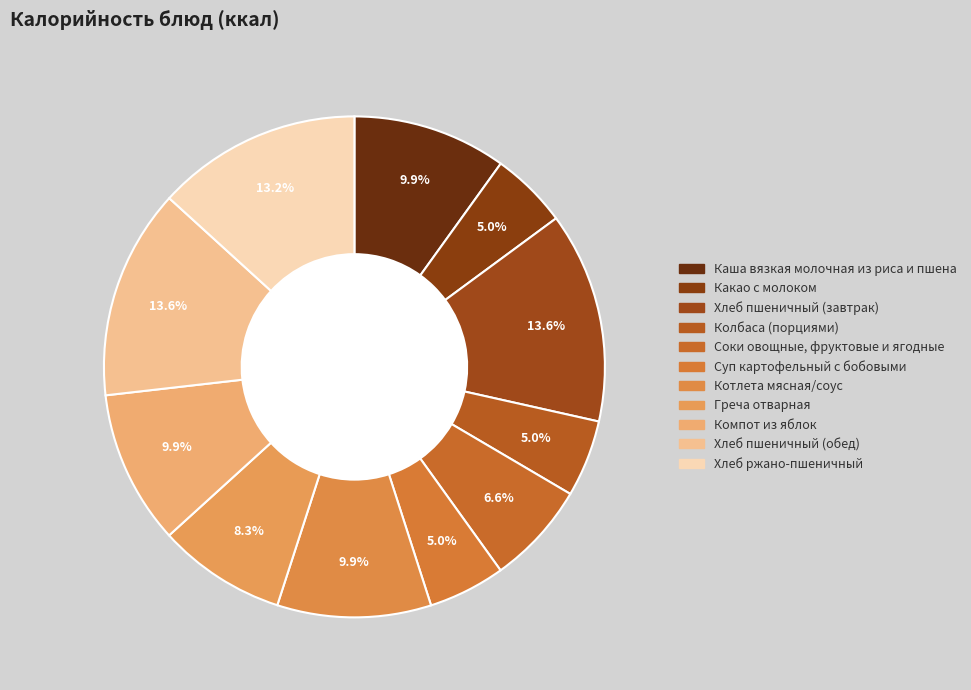

What is the ratio of the value at Соки овощные, фруктовые и ягодные to the value at Каша вязкая молочная из риса и пшена?

0.7